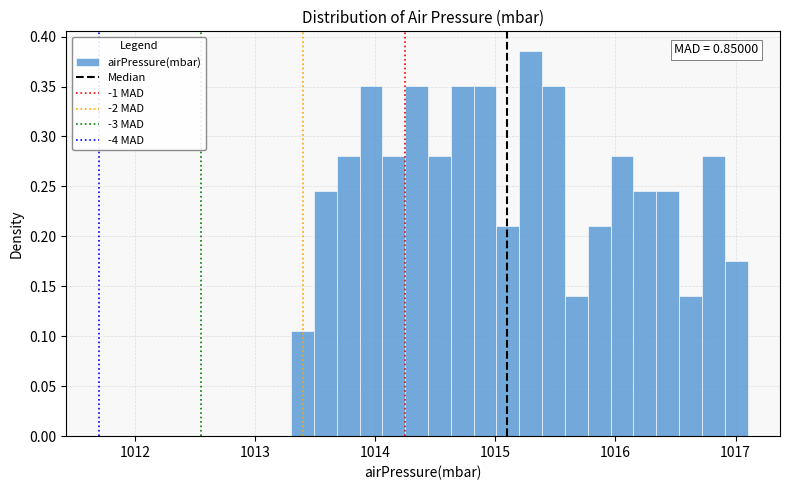

Around what value on the x-axis is the tallest bar? Give the approximate position of its centre, as read against the axis.

1015.3